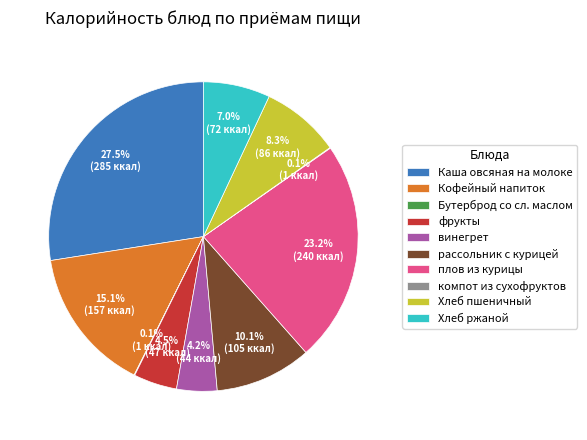

What is the ratio of the value at Кофейный напиток to the value at рассольник с курицей?

1.5